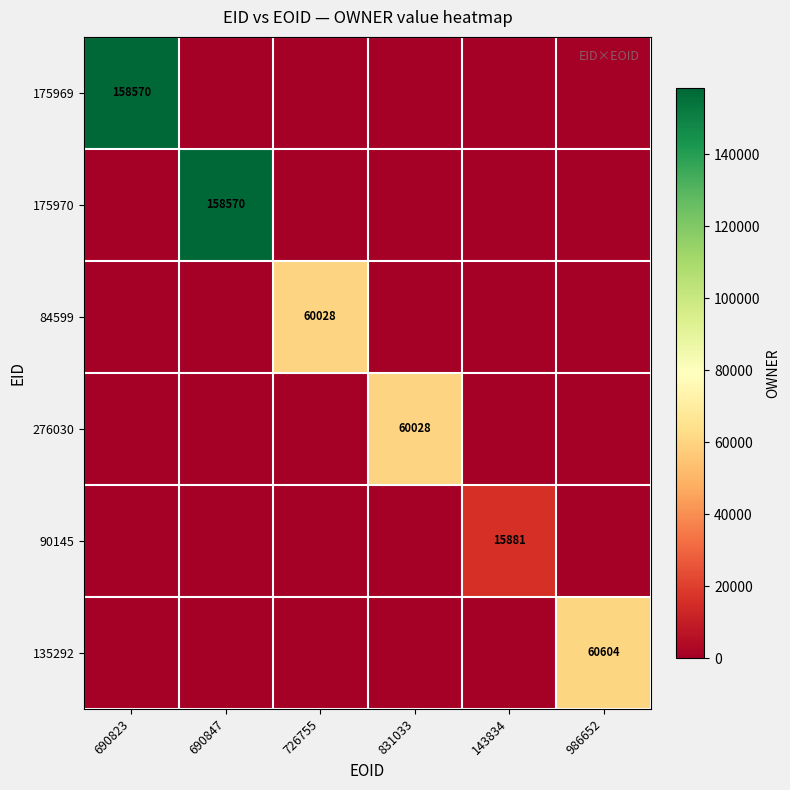

The value of 84599 at 726755 is 26947. True or false?

False